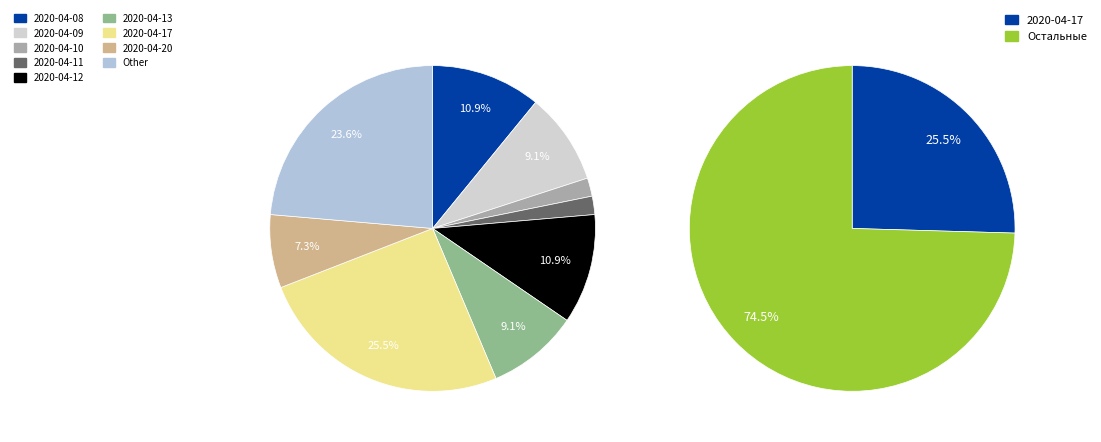

To the nearest percent, what portion does 2020-04-13 represent?

9%